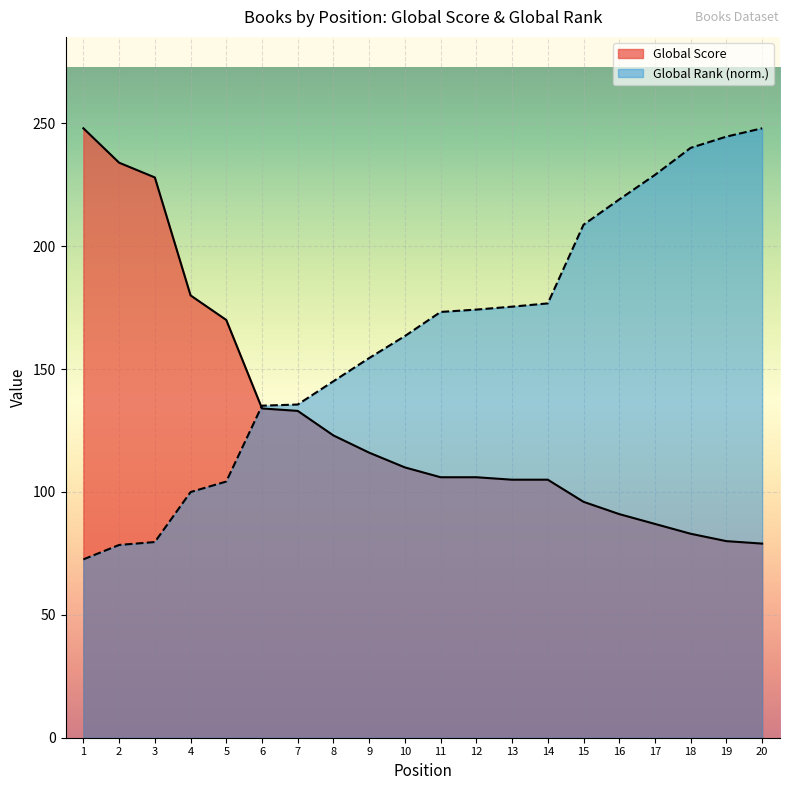

Is the value of Global Rank (scaled) at 4 greater than the value of Global Score at 16?

Yes